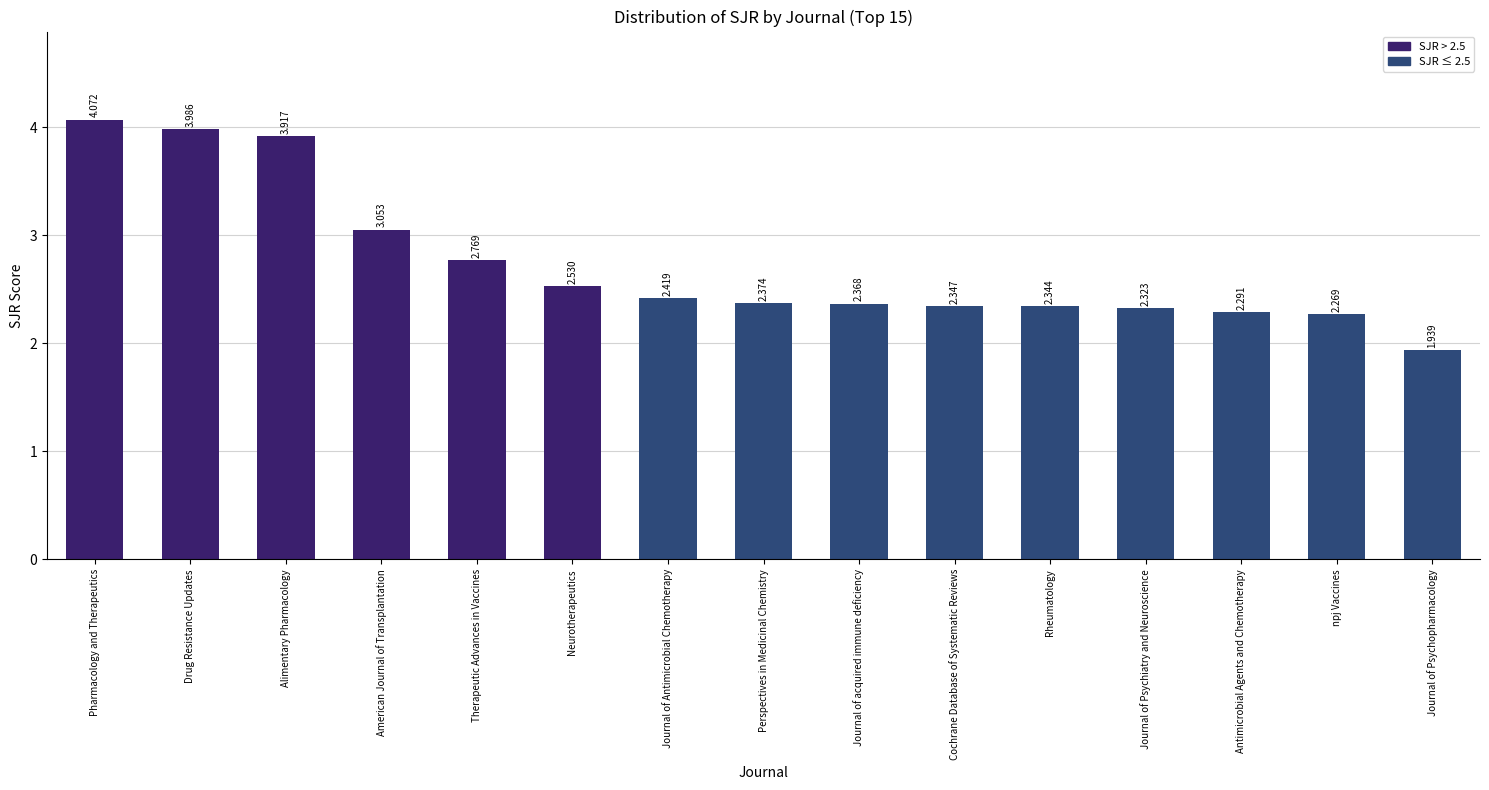

What is the label of the 6th bar from the left?

Neurotherapeutics